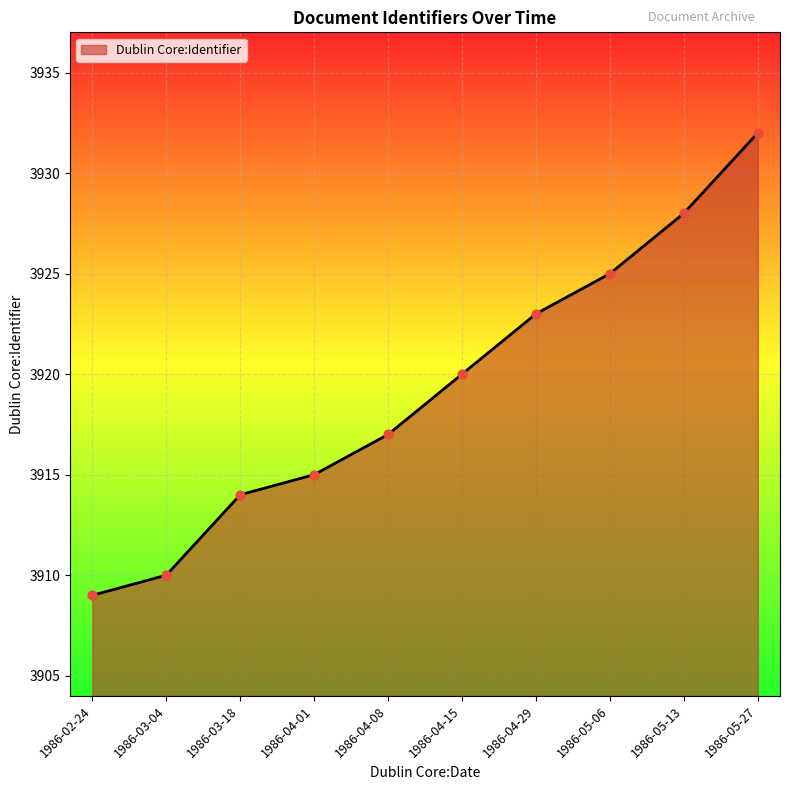

Approximately how many times larger is the value at 1986-04-08 compared to 1986-03-04?

1.0